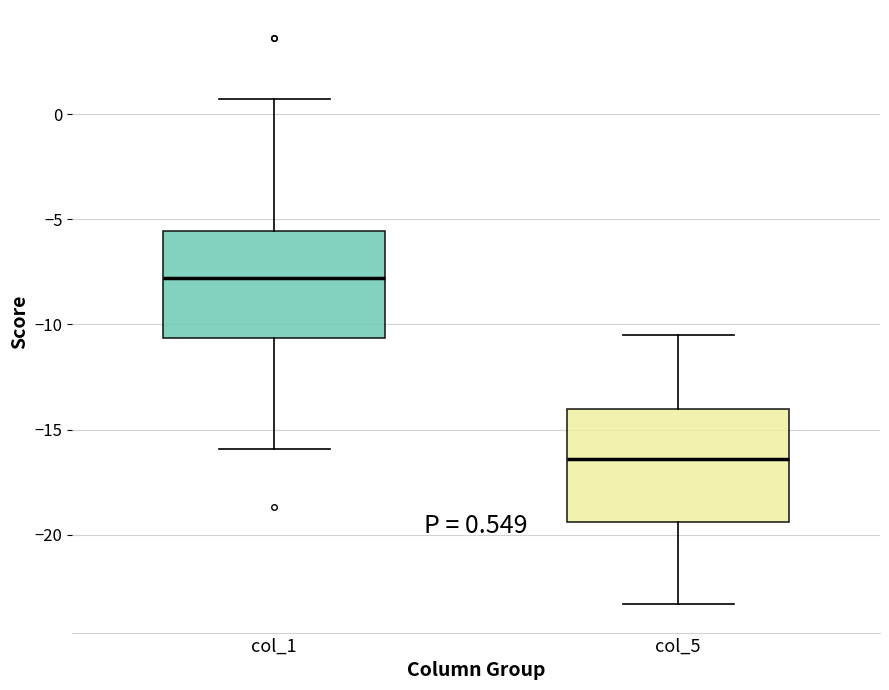

Which box's median line is the highest?

col_1